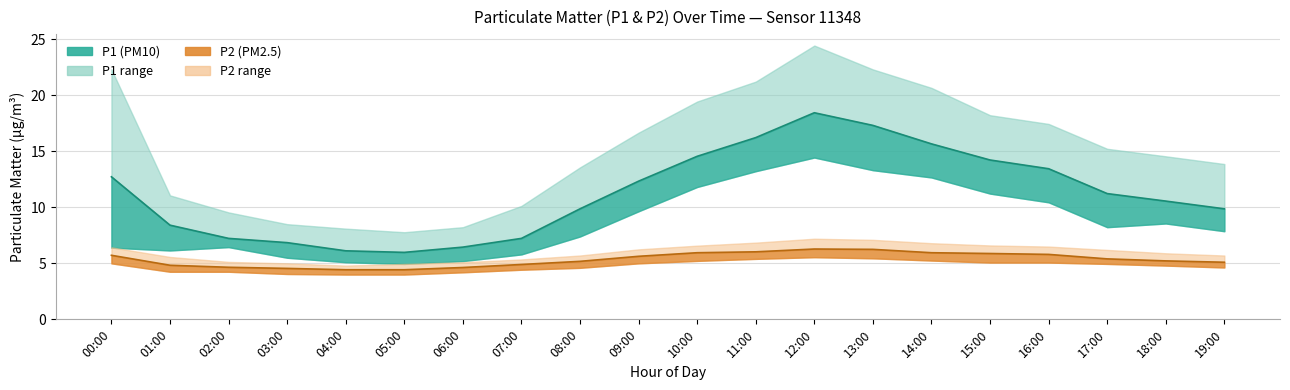

At which label does P2_lower reach its minimum?

04:00